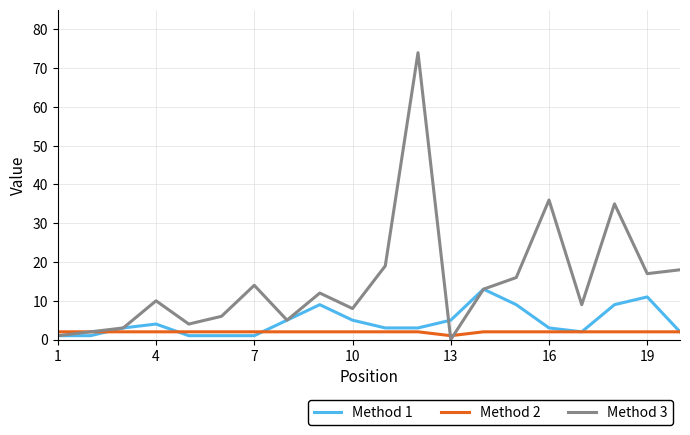

What is the highest value of the Method 1 series?

13